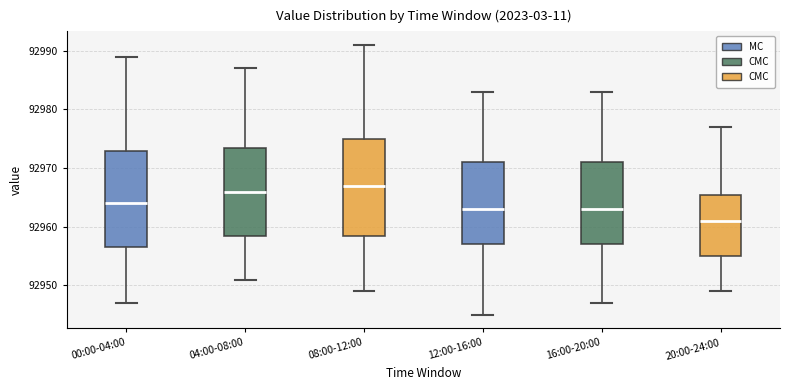

Which box has the lowest median line?

20:00-24:00